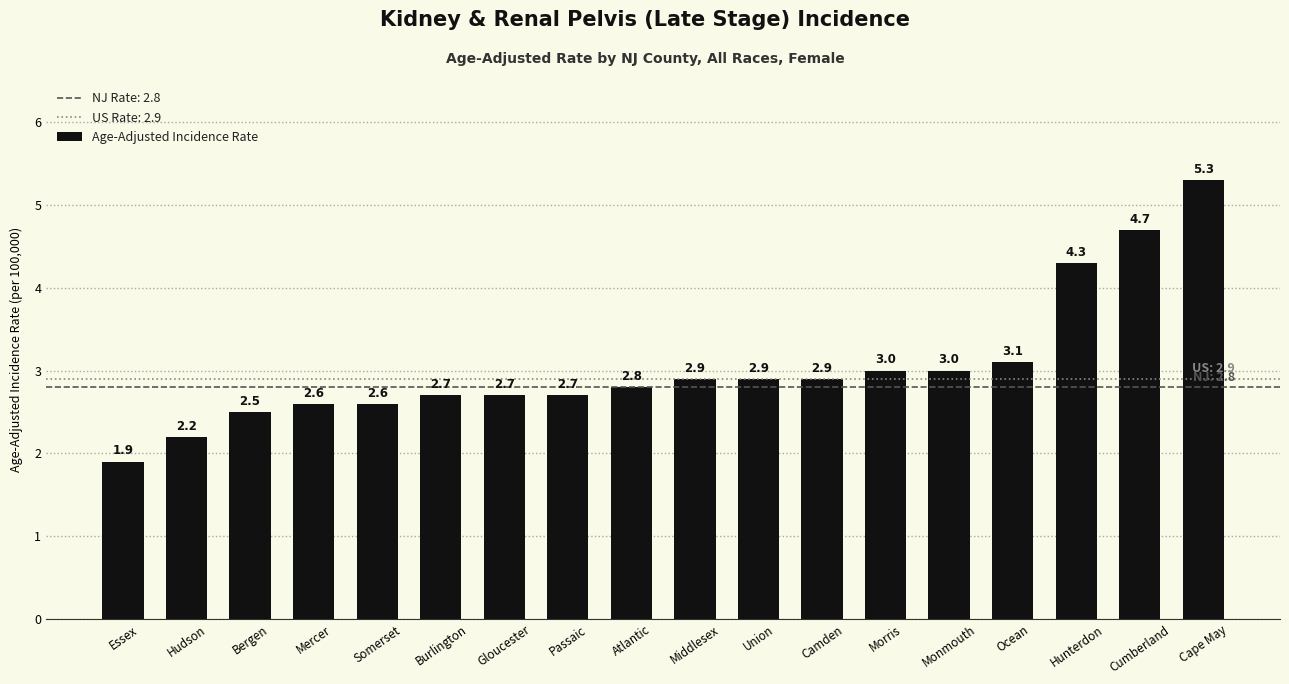

What is the difference between the maximum and second lowest values?

3.1